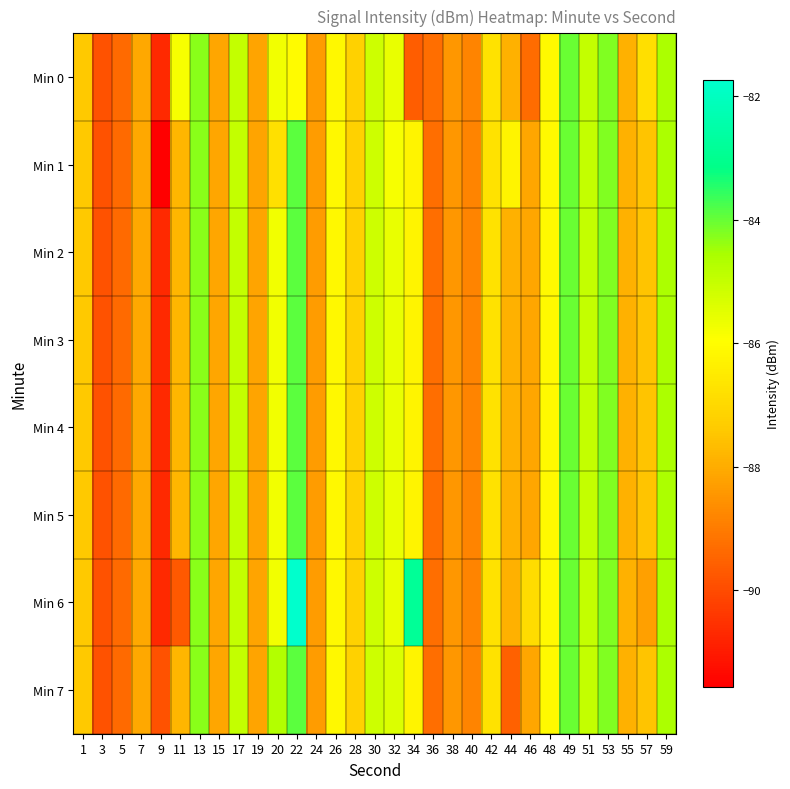

At 13, list the series in order from smallest to largest.

Min 0, Min 1, Min 2, Min 3, Min 4, Min 5, Min 6, Min 7